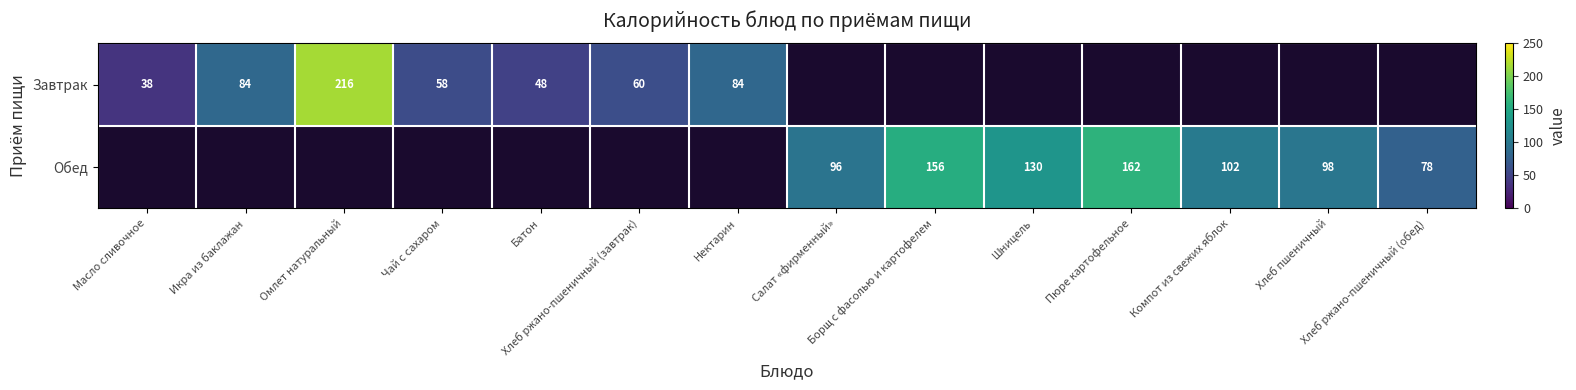

Count the number of data series in this chart.

2